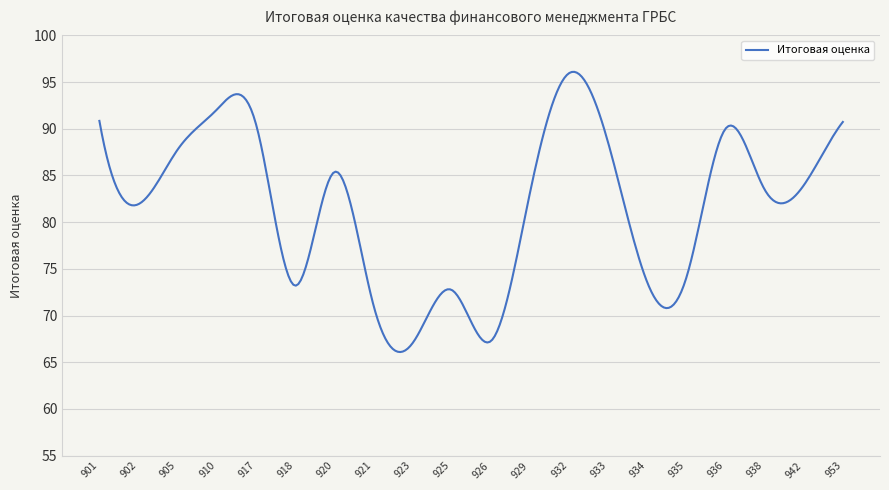

What is the smallest value displayed?

66.1